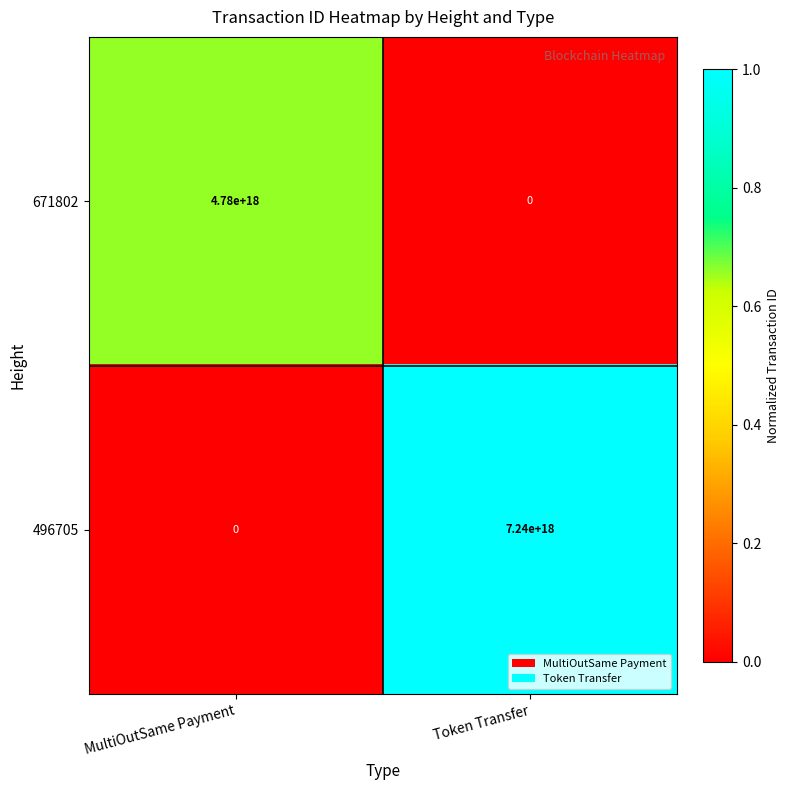

At which category does the chart reach its peak across all series?

Token Transfer